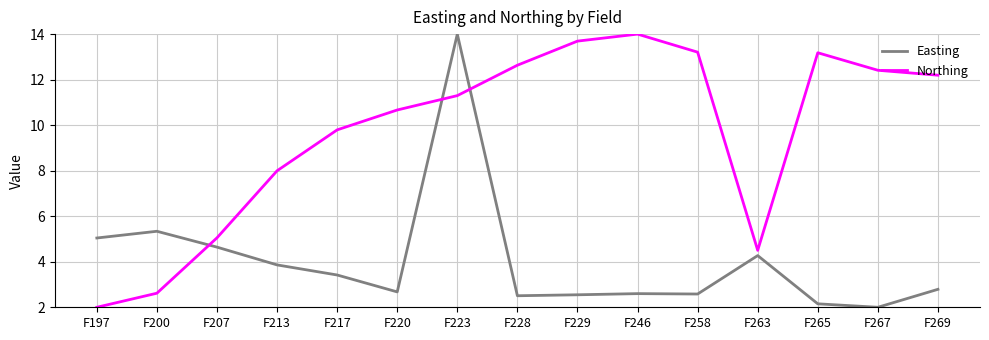

At which category is the sum across all series the highest?

F223